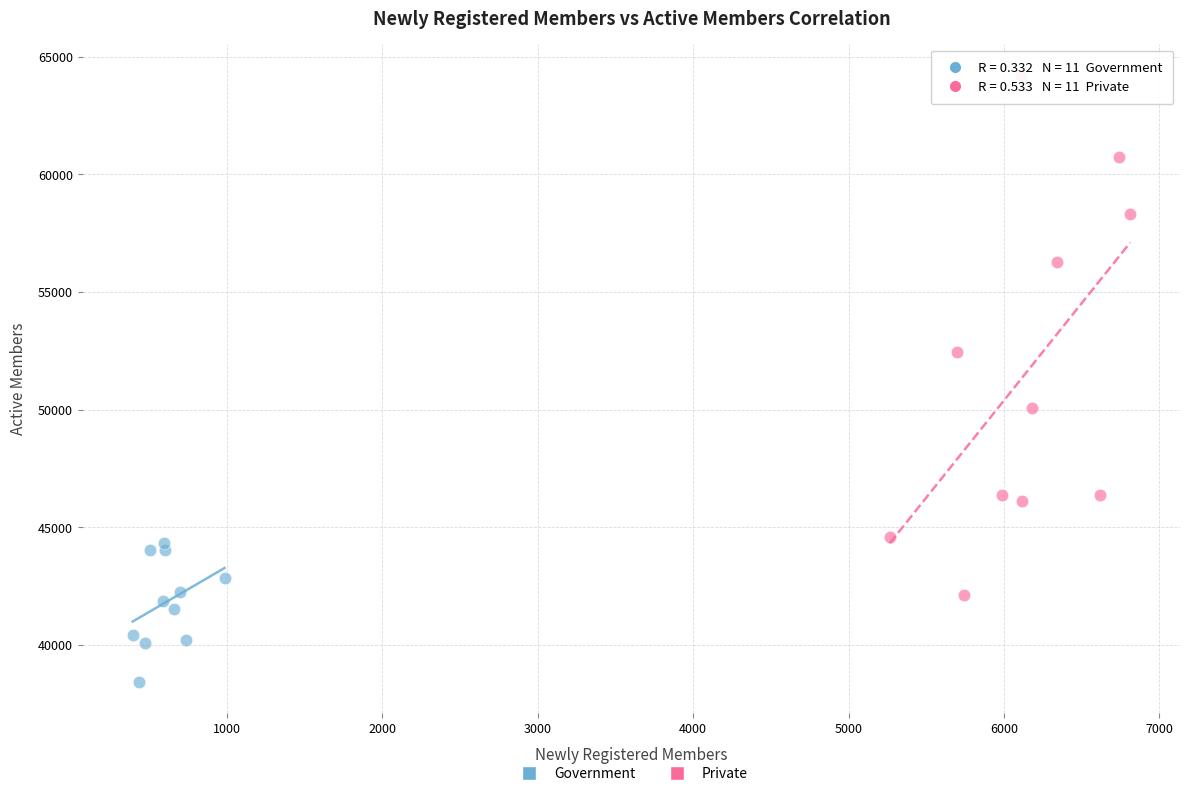

Which series has the widest spread of Y values?

Private